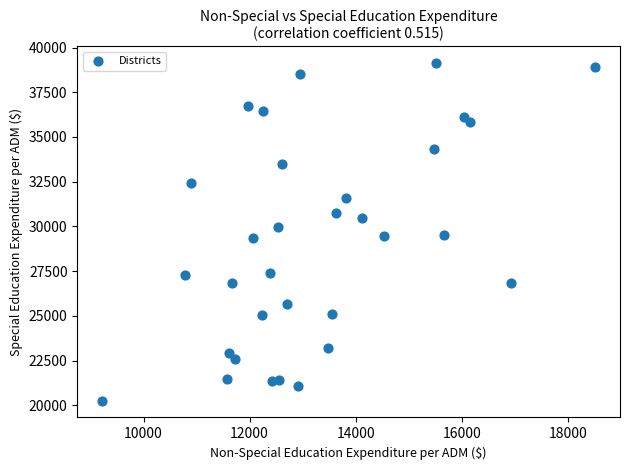

What is the range of Y values (max minus min)?

18867.7